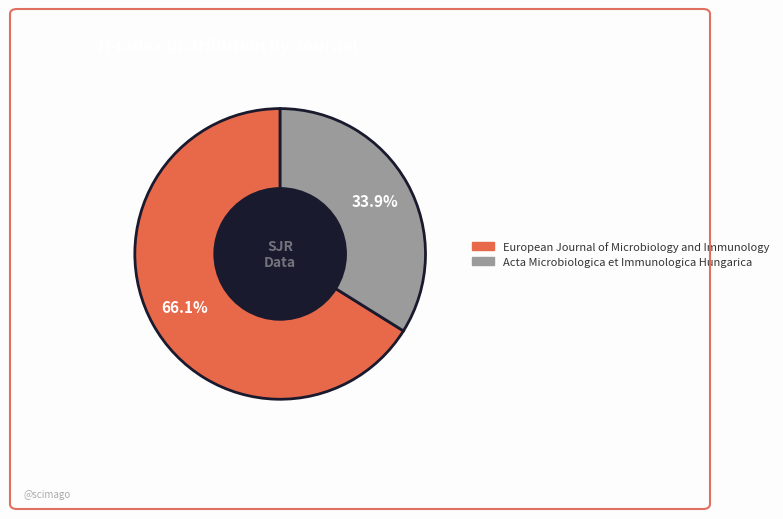

What is the smallest slice in the pie chart?

Acta Microbiologica et Immunologica Hungarica